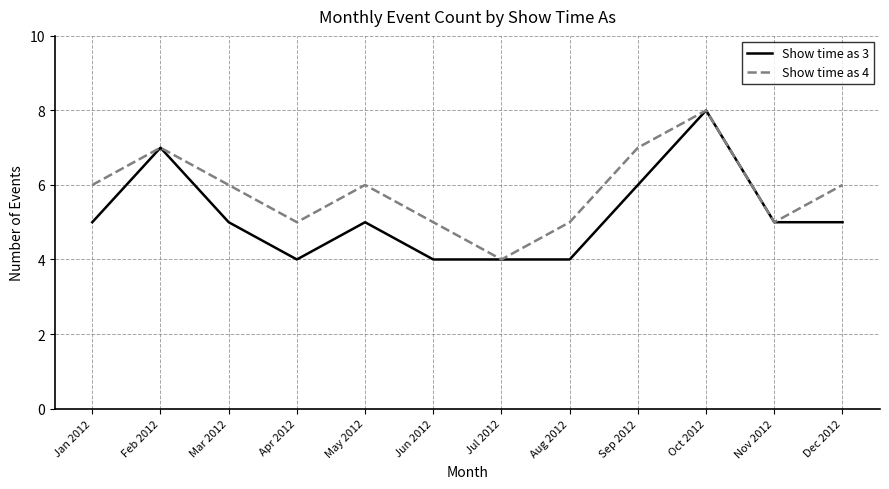

Which series has the largest total across all categories?

Show time as 4